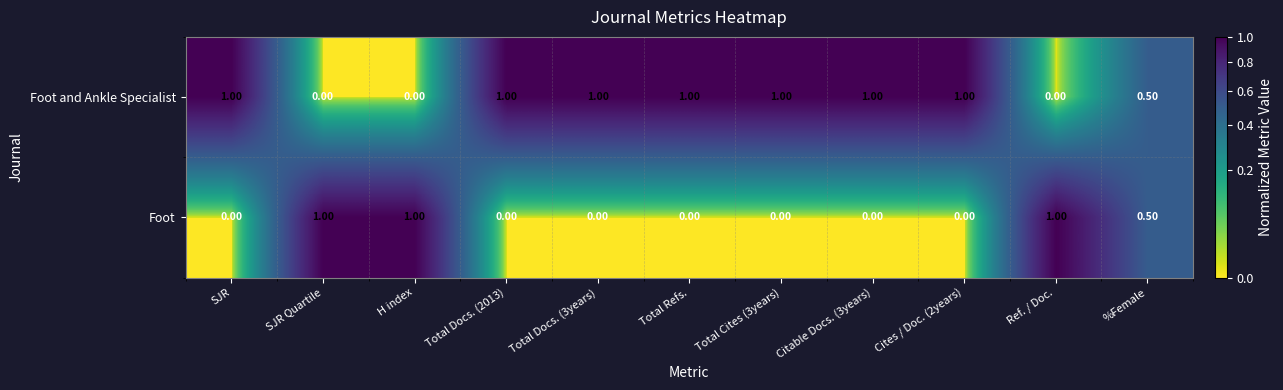

How many series are shown in this chart?

2